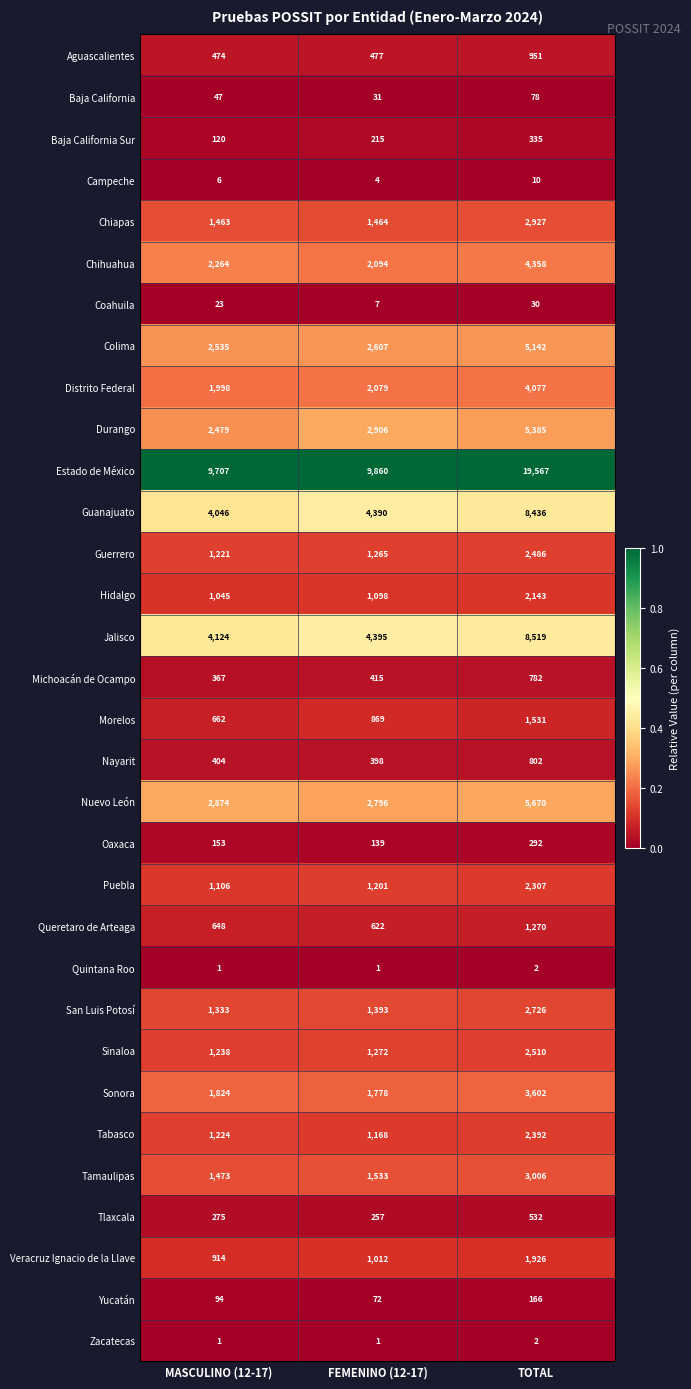

Which series changed the most between MASCULINO (12-17) and TOTAL?

Estado de México